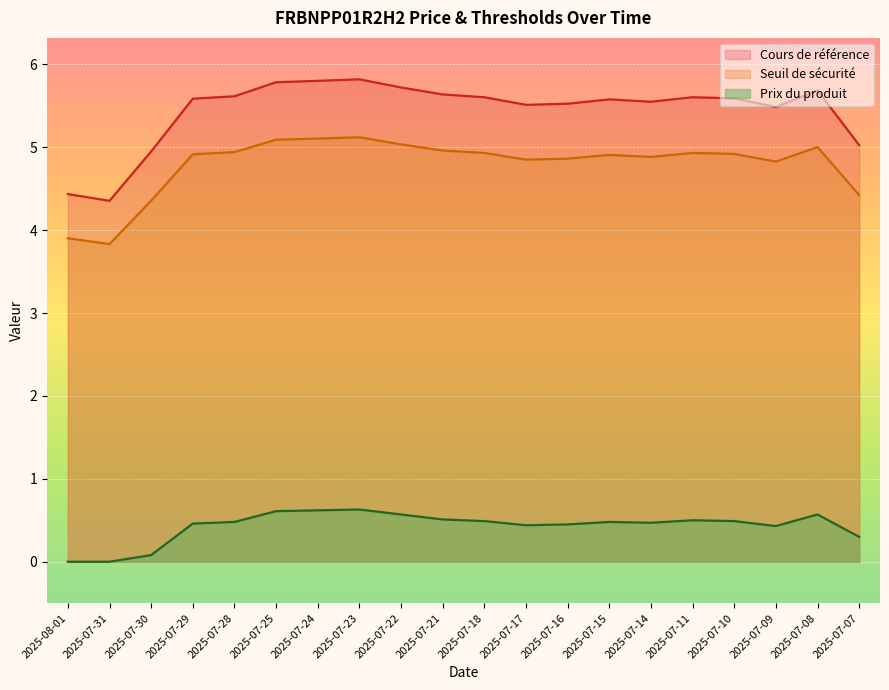

Is the value of Seuil de sécurité at 2025-07-14 greater than the value of Prix du produit at 2025-07-23?

Yes